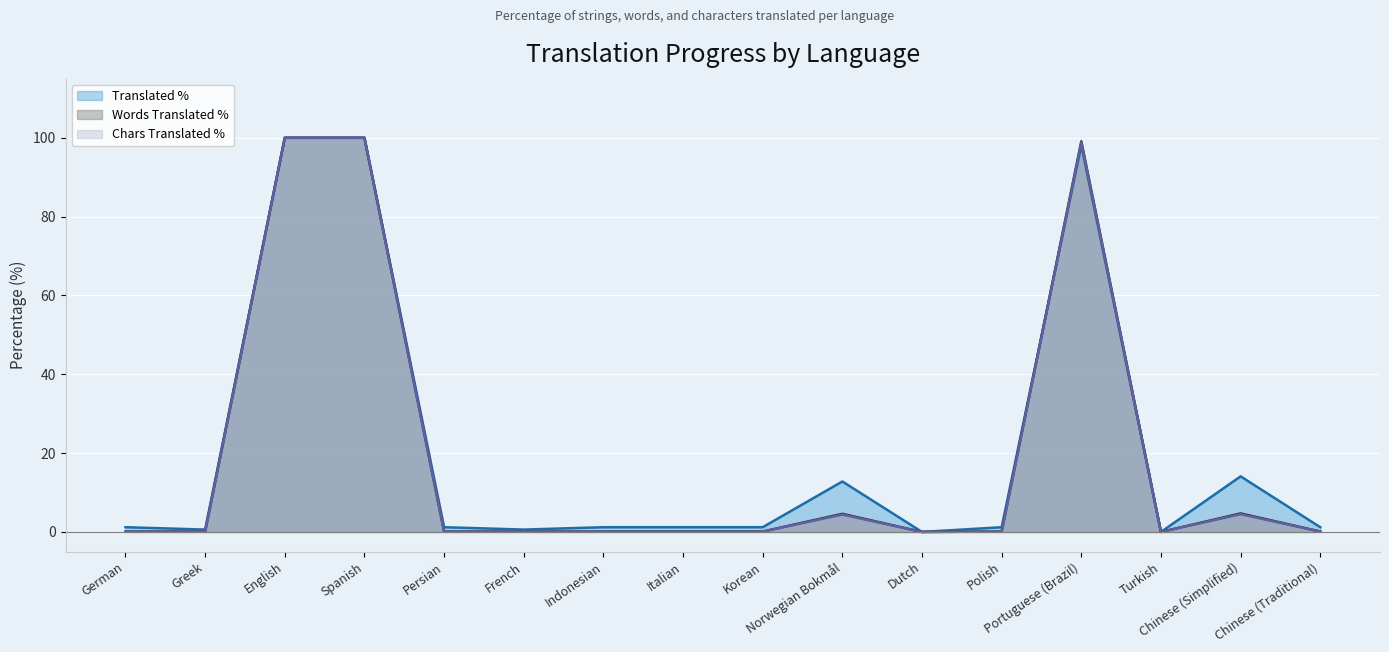

Reading left to right, transcribe all the data shown in this chart.

translated_percent: German=1.2	Greek=0.6	English=100.0	Spanish=100.0	Persian=1.2	French=0.6	Indonesian=1.2	Italian=1.2	Korean=1.2	Norwegian Bokmål=12.8	Dutch=0.0	Polish=1.2	Portuguese (Brazil)=98.1	Turkish=0.0	Chinese (Simplified)=14.1	Chinese (Traditional)=1.2
translated_words_percent: German=0.1	Greek=0.1	English=100.0	Spanish=100.0	Persian=0.1	French=0.1	Indonesian=0.1	Italian=0.1	Korean=0.1	Norwegian Bokmål=4.6	Dutch=0.0	Polish=0.1	Portuguese (Brazil)=99.1	Turkish=0.0	Chinese (Simplified)=4.7	Chinese (Traditional)=0.1
translated_chars_percent: German=0.1	Greek=0.1	English=100.0	Spanish=100.0	Persian=0.1	French=0.1	Indonesian=0.1	Italian=0.1	Korean=0.1	Norwegian Bokmål=4.4	Dutch=0.0	Polish=0.1	Portuguese (Brazil)=98.8	Turkish=0.0	Chinese (Simplified)=4.5	Chinese (Traditional)=0.1